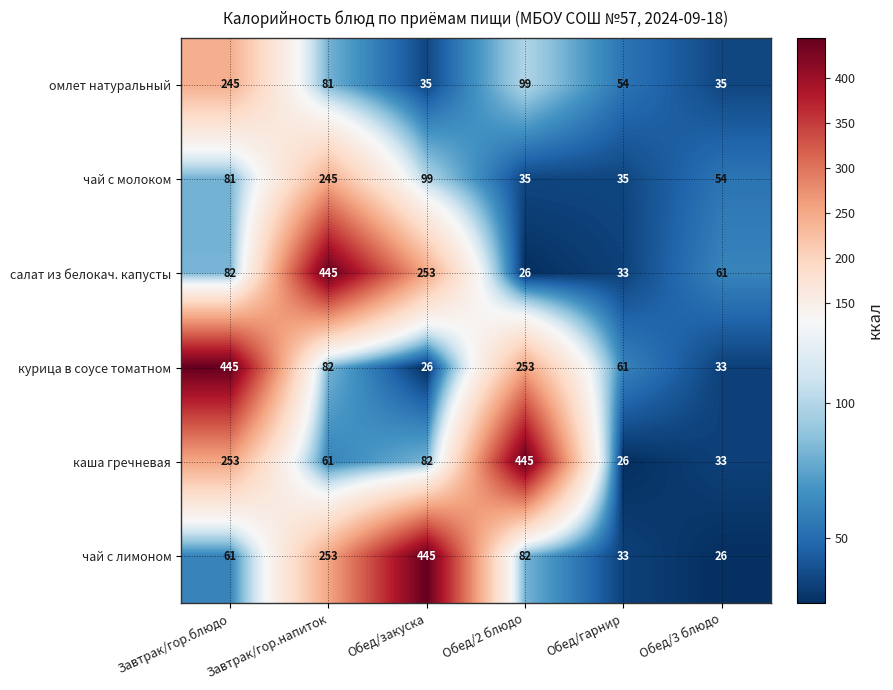

What is the sum of all чай с лимоном values?

900